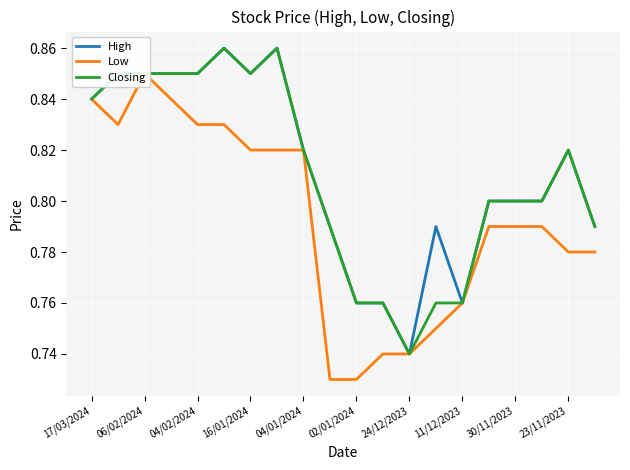

Reading left to right, extract all data points from this chart.

High: 0.8	0.8	0.8	0.8	0.8	0.9	0.8	0.9	0.8	0.8	0.8	0.8	0.7	0.8	0.8	0.8	0.8	0.8	0.8	0.8
Low: 0.8	0.8	0.8	0.8	0.8	0.8	0.8	0.8	0.8	0.7	0.7	0.7	0.7	0.8	0.8	0.8	0.8	0.8	0.8	0.8
Closing: 0.8	0.8	0.8	0.8	0.8	0.9	0.8	0.9	0.8	0.8	0.8	0.8	0.7	0.8	0.8	0.8	0.8	0.8	0.8	0.8